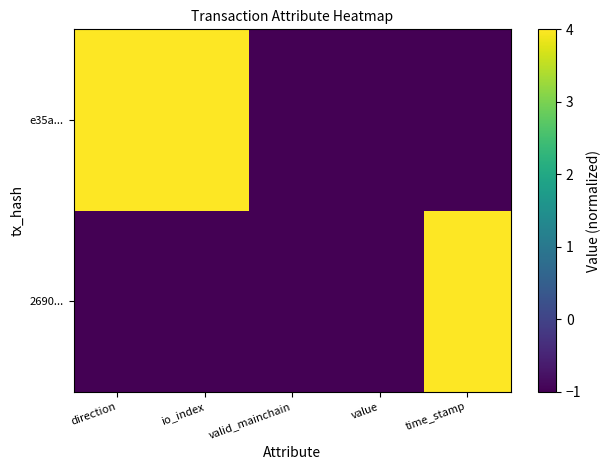

Which category has the lowest value across all series?

direction